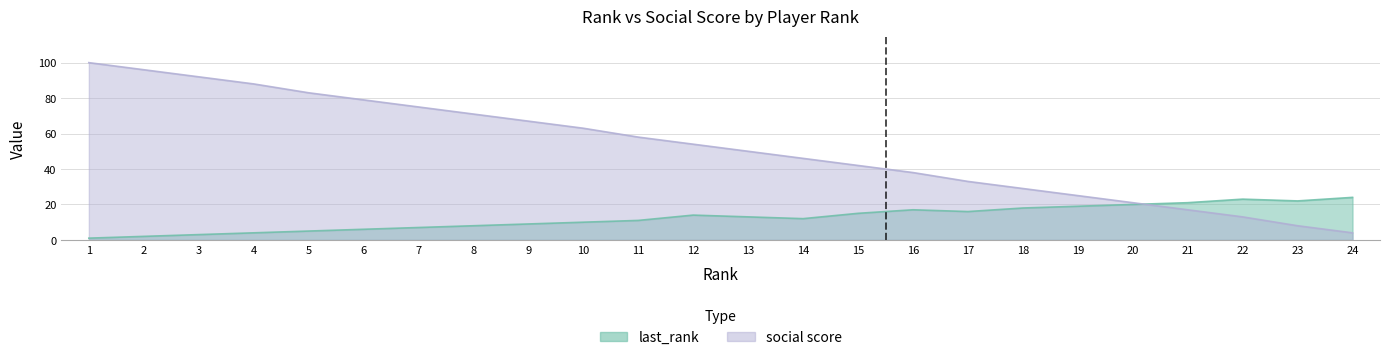

How many lines are shown in the chart?

2